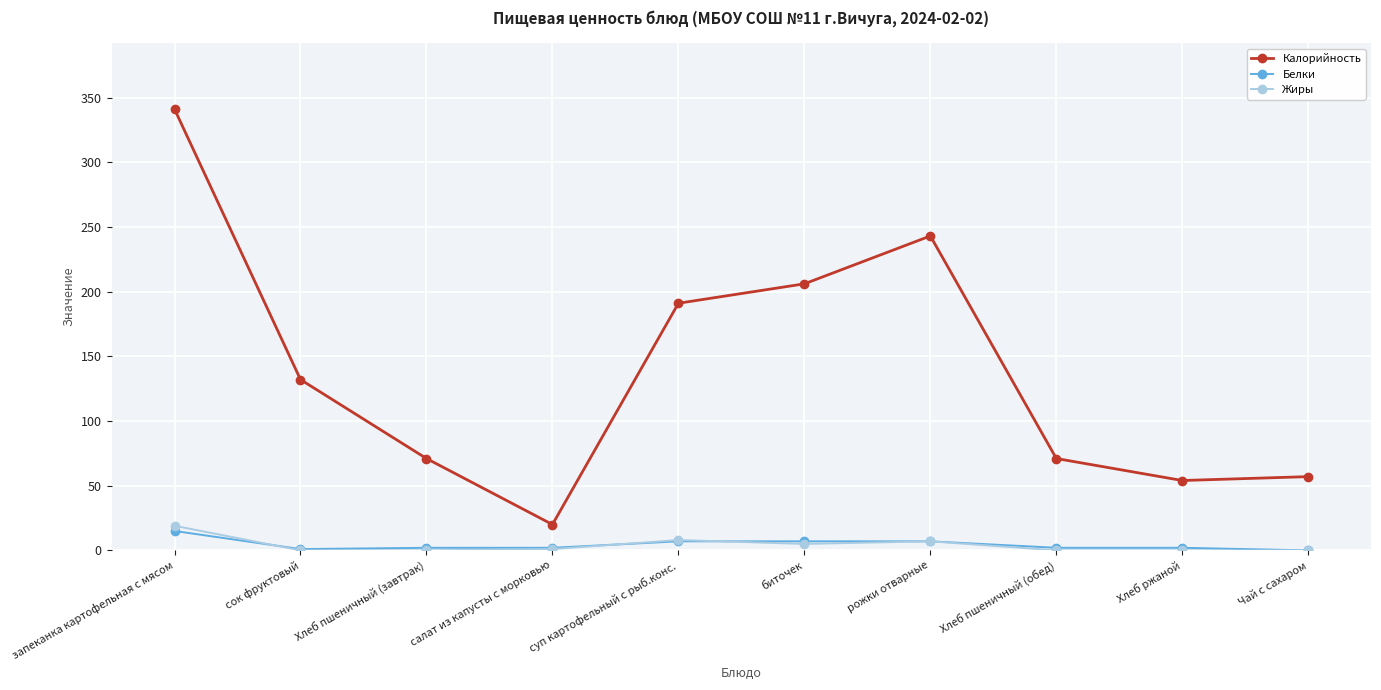

How many lines are shown in the chart?

3